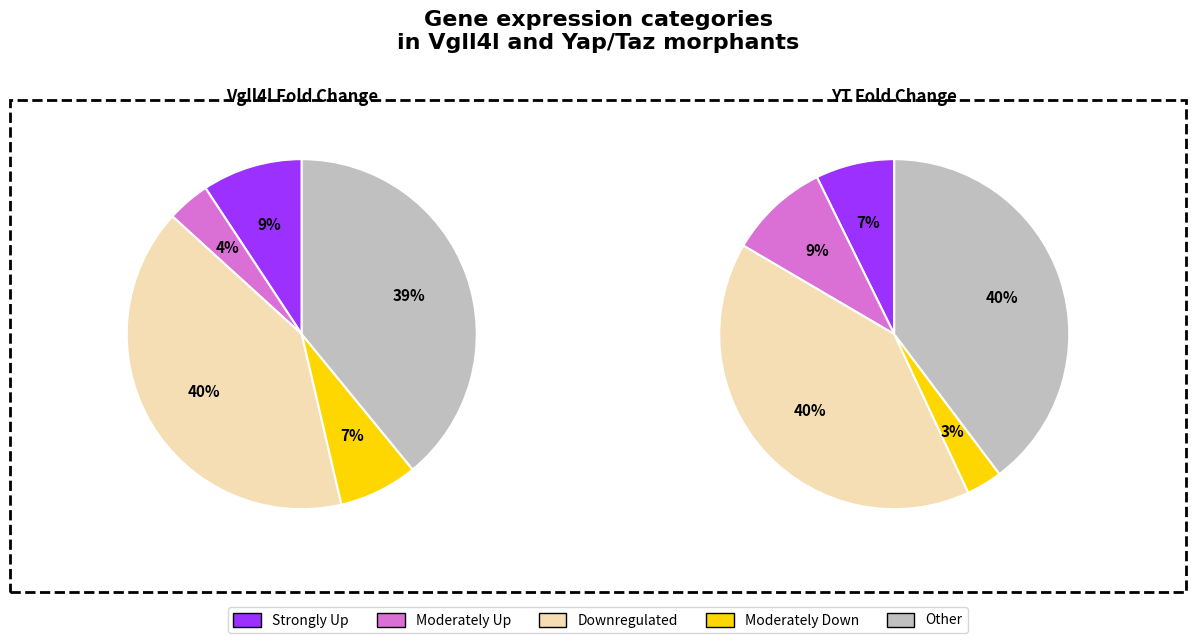

What percentage is the 11 genes Upregulated in Yap/Taz slice, to the nearest percent?

7%